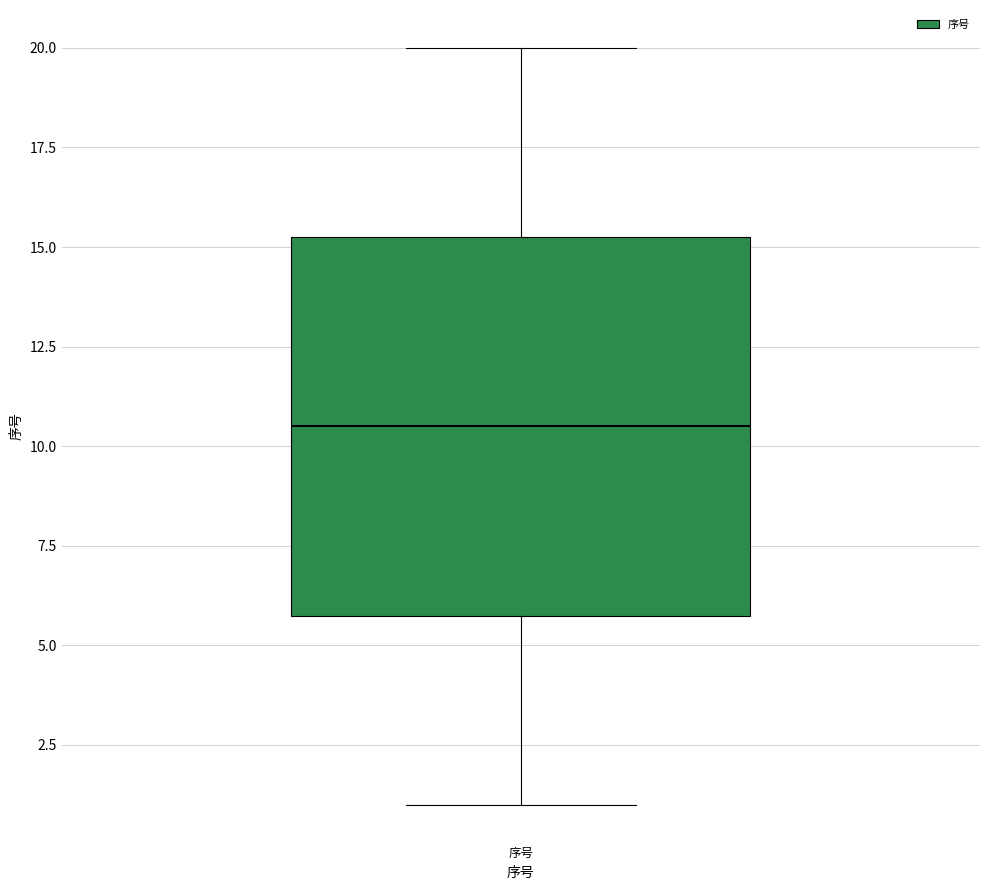

Where does the median line of the box for 序号 sit on the y-axis? The values are not printed on the chart, so give them approximately, as read against the axis.

10.5